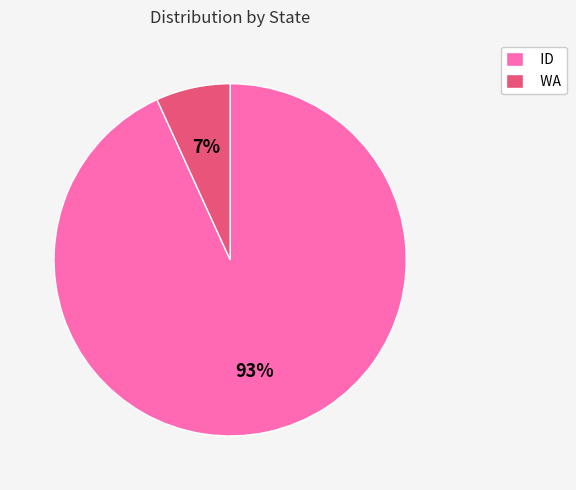

To the nearest percent, what is the difference between the largest and smallest slice percentages?

86%